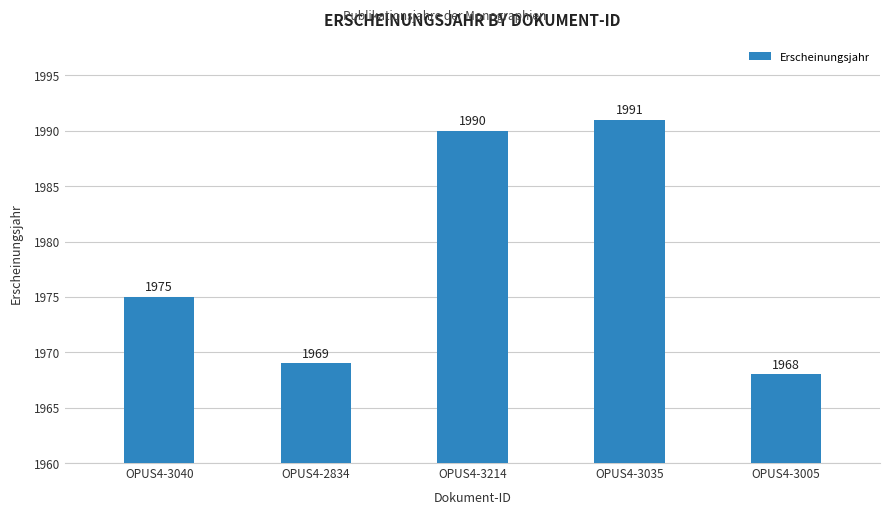

What is the sum of the values at OPUS4-3040 and OPUS4-3214?

3965